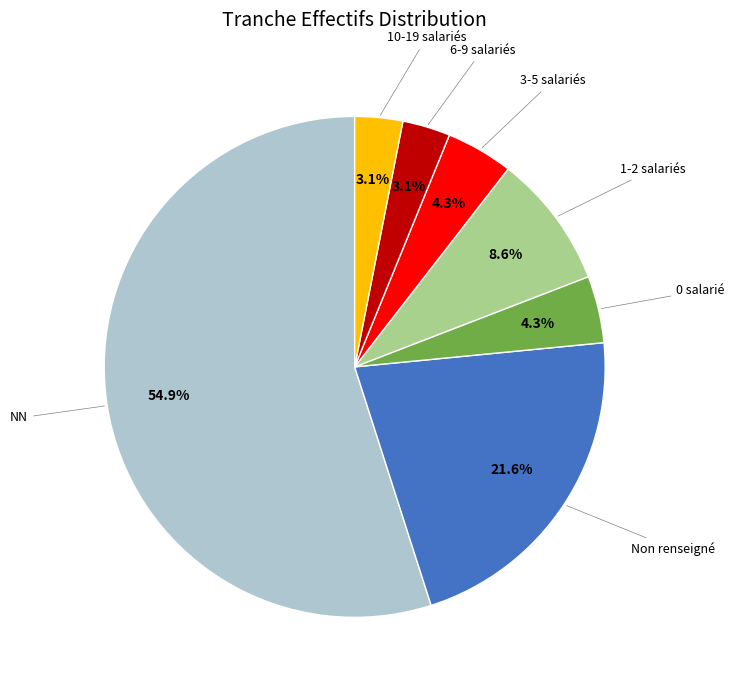

Is there a majority slice in this chart?

Yes